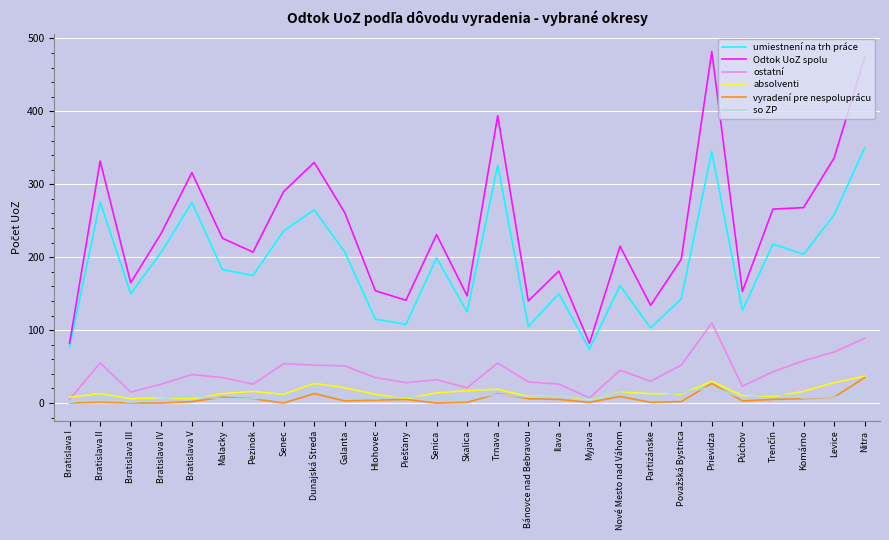

Is the value of vyradení pre nespoluprácu at Komárno greater than the value of so ZP at Nové Mesto nad Váhom?

No